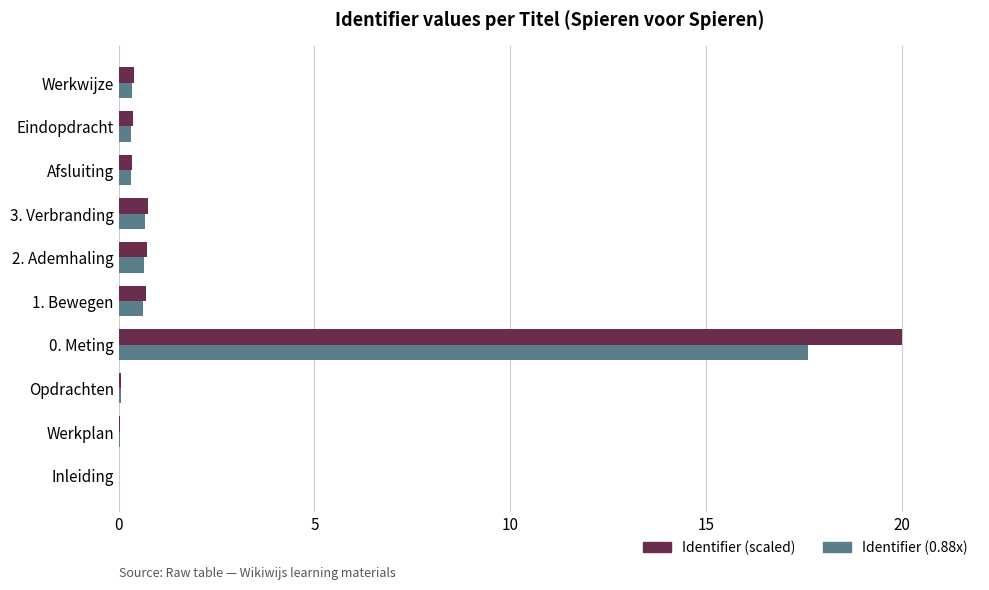

Which category has the highest value across all series?

0. Meting